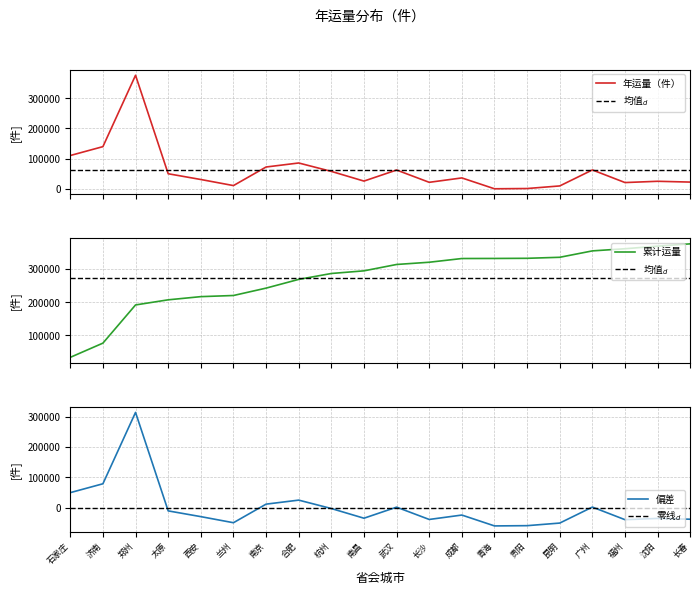

True or false: there are more than 1 points higher than both neighbors.

True